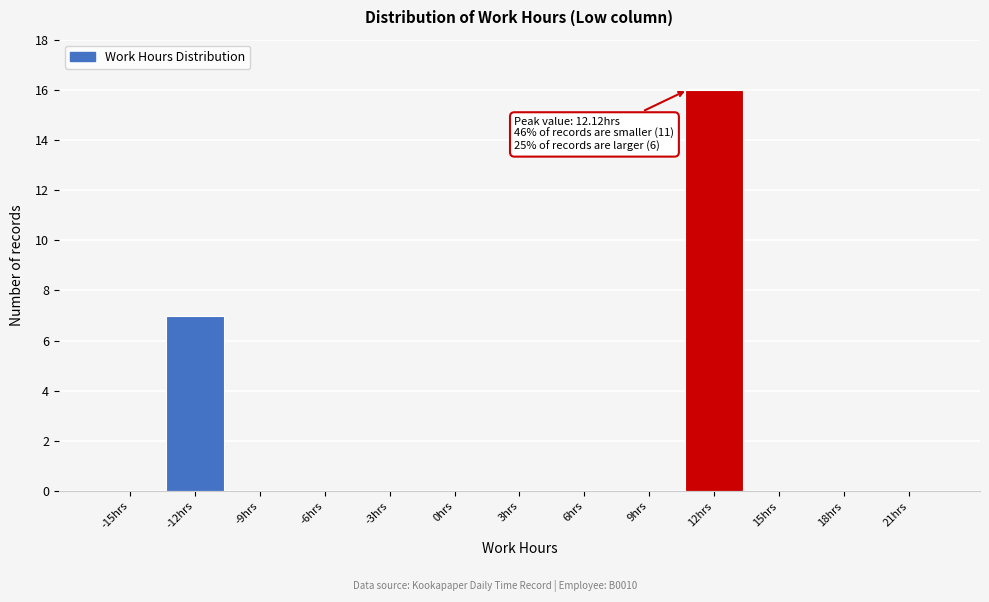

Reading left to right, transcribe all the data shown in this chart.

-15hrs=0	-12hrs=7	-9hrs=0	-6hrs=0	-3hrs=0	0hrs=0	3hrs=0	6hrs=0	9hrs=0	12hrs=16	15hrs=0	18hrs=0	21hrs=0